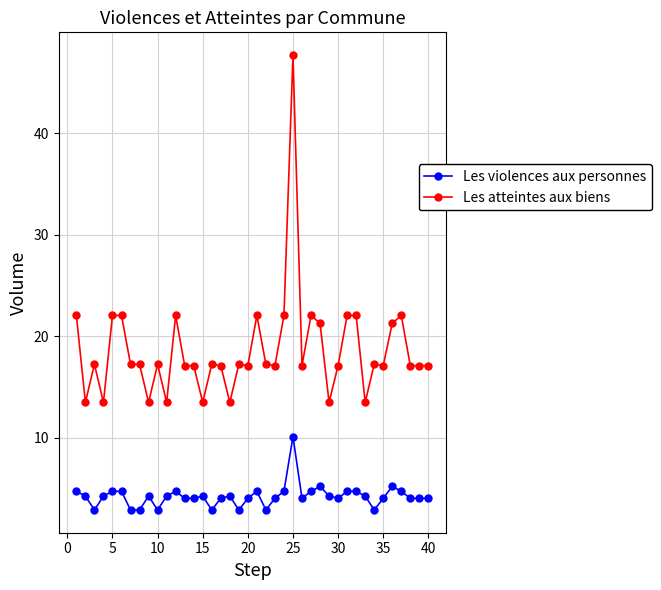

Which series has the largest total across all categories?

Les atteintes aux biens